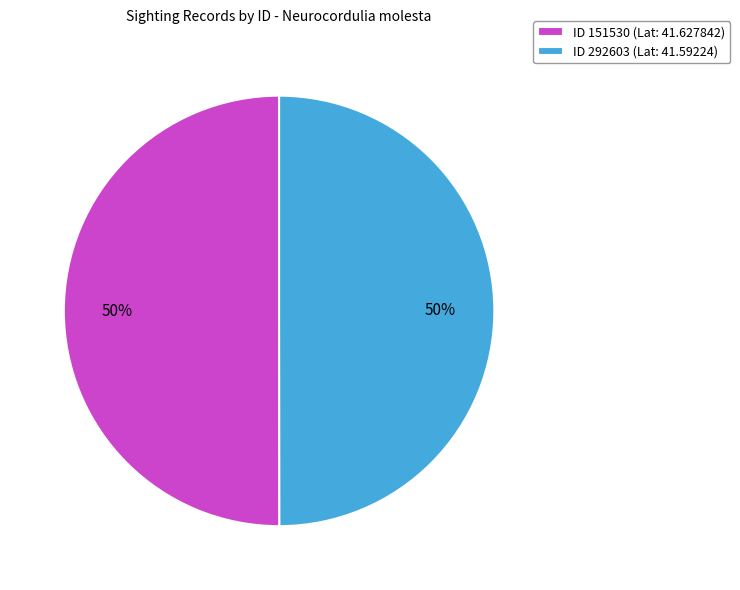

Is the sum of ID 292603 (Lat: 41.59224) and ID 151530 (Lat: 41.627842) greater than half?

Yes